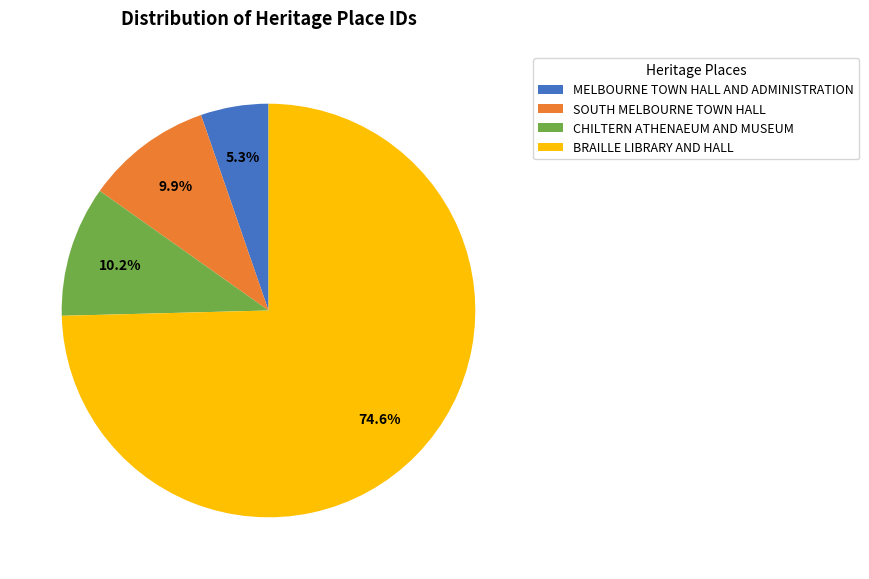

Which slice is the largest?

BRAILLE LIBRARY AND HALL